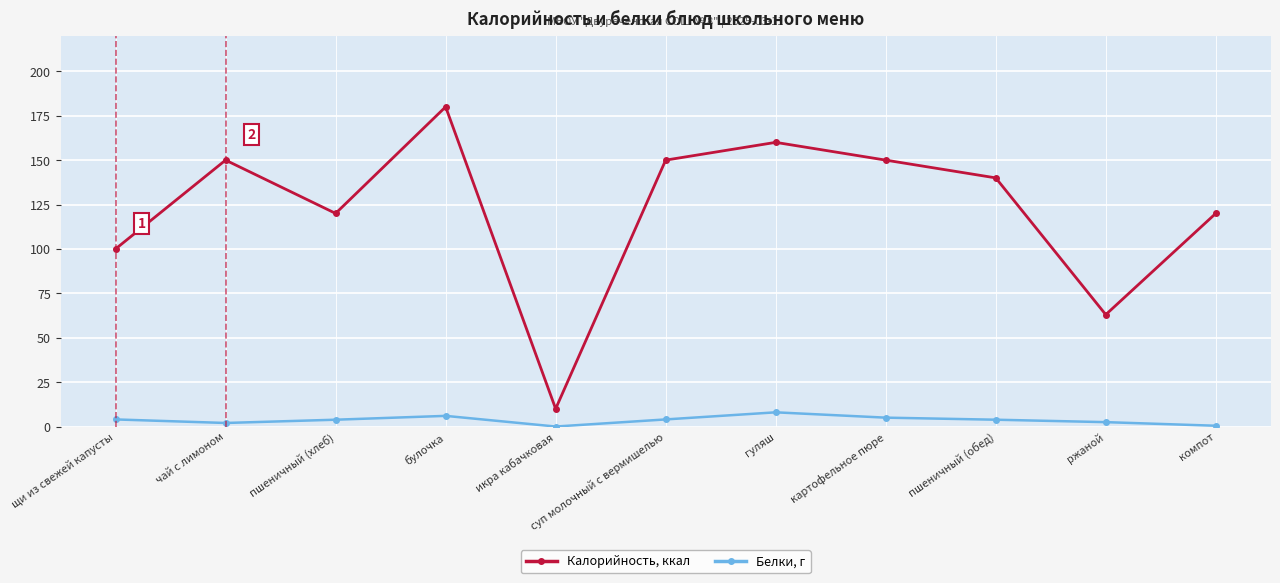

The Калорийность, ккал series shows 236.3 at суп молочный с вермишелью. True or false?

False